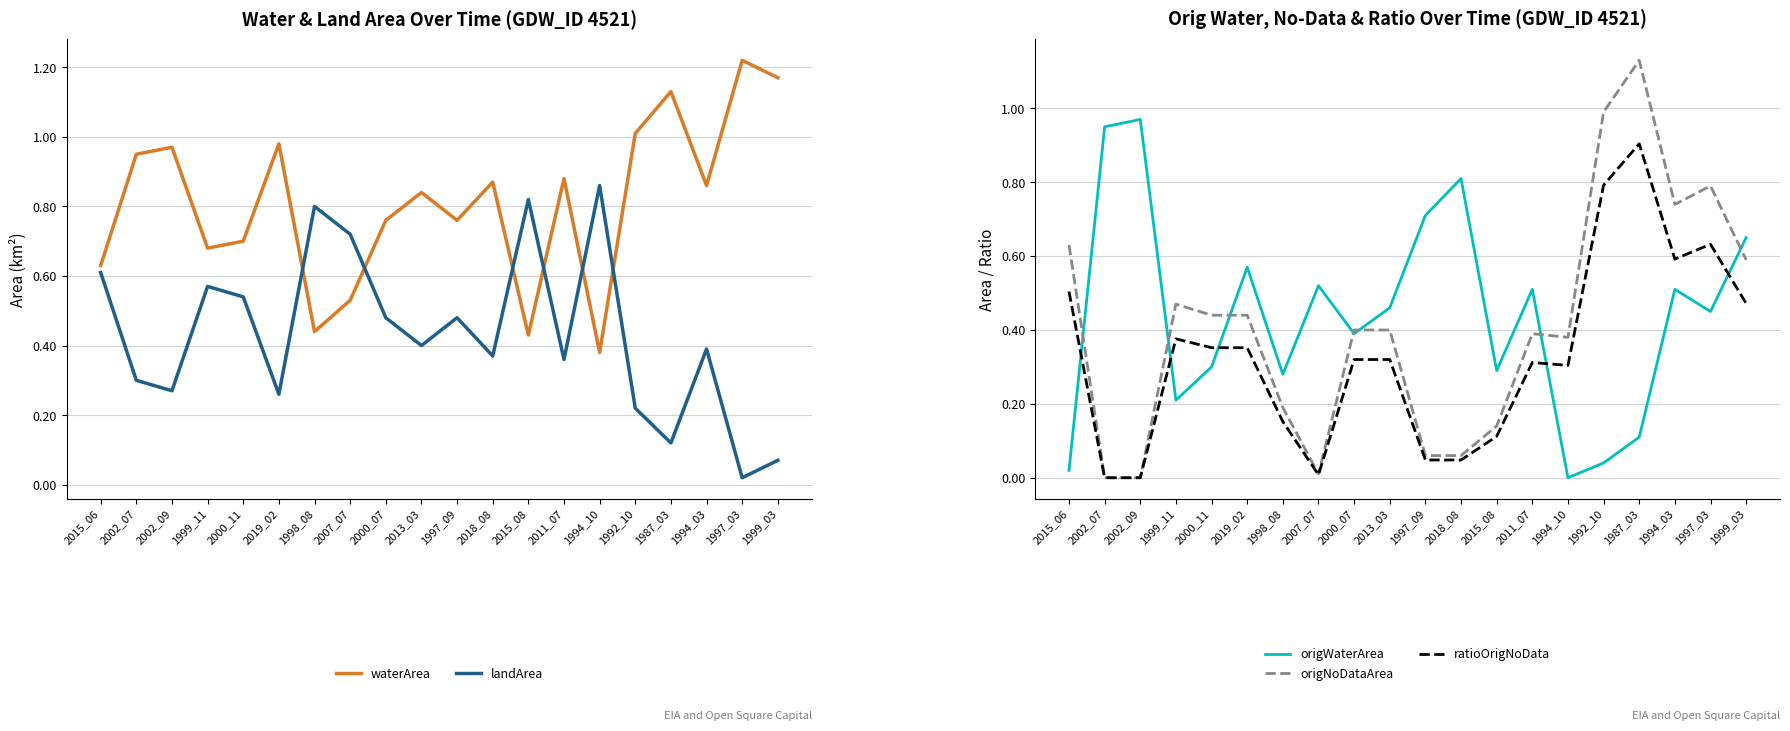

Where do ratioOrigNoData and landArea first cross each other?

2000_11 and 2019_02